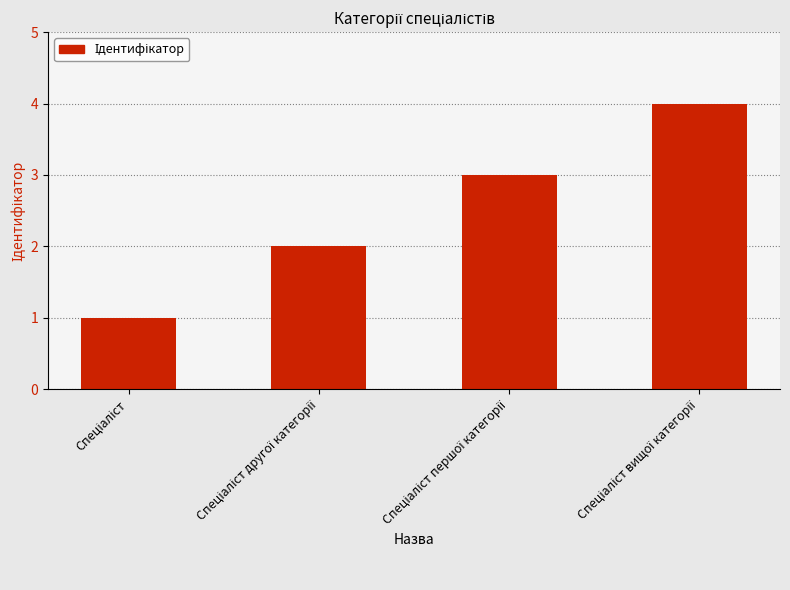

What is the sum of all values?

10